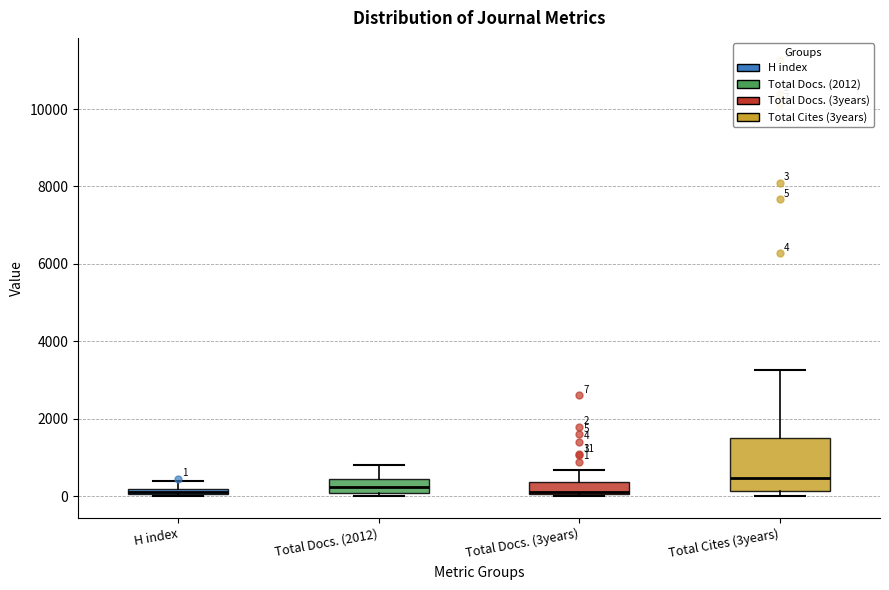

Which box's median line is the highest?

Total Cites (3years)